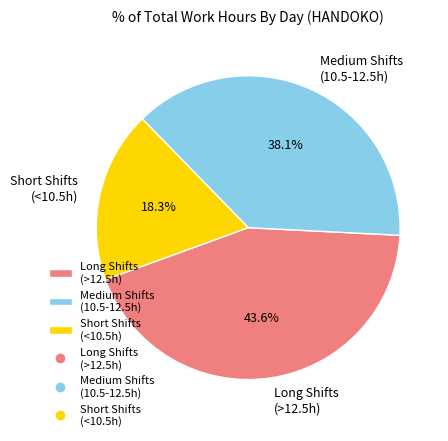

Combined, what portion of the pie is Medium Shifts (10.5-12.5h) and Short Shifts (<10.5h)?

56.4%